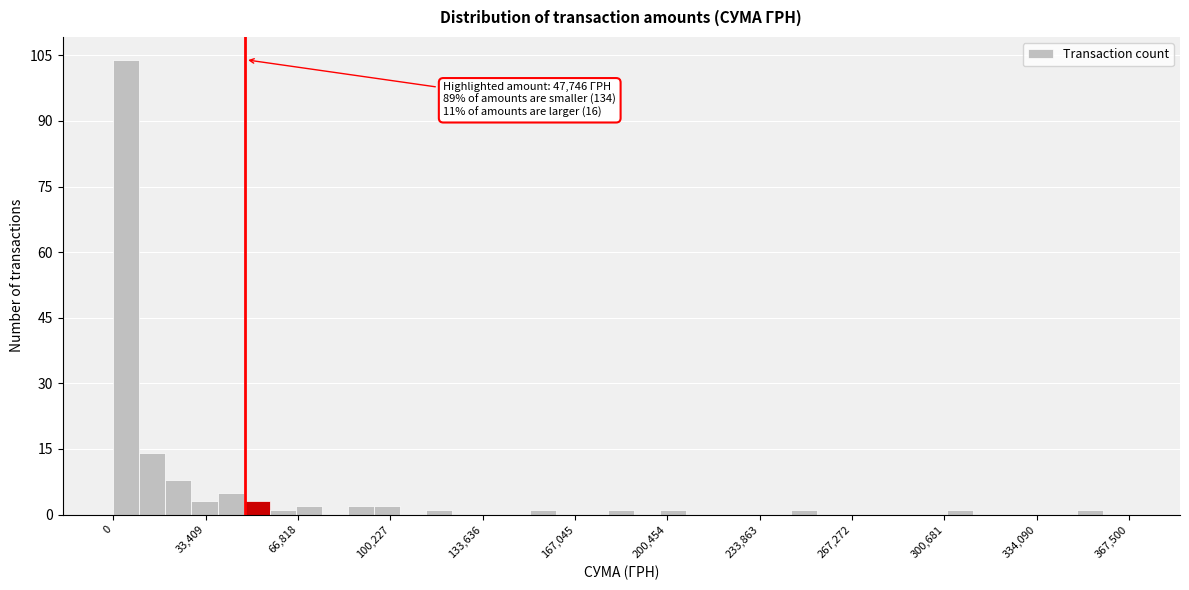

Read against the x-axis, roughly where is the centre of the tallest bar?

5000